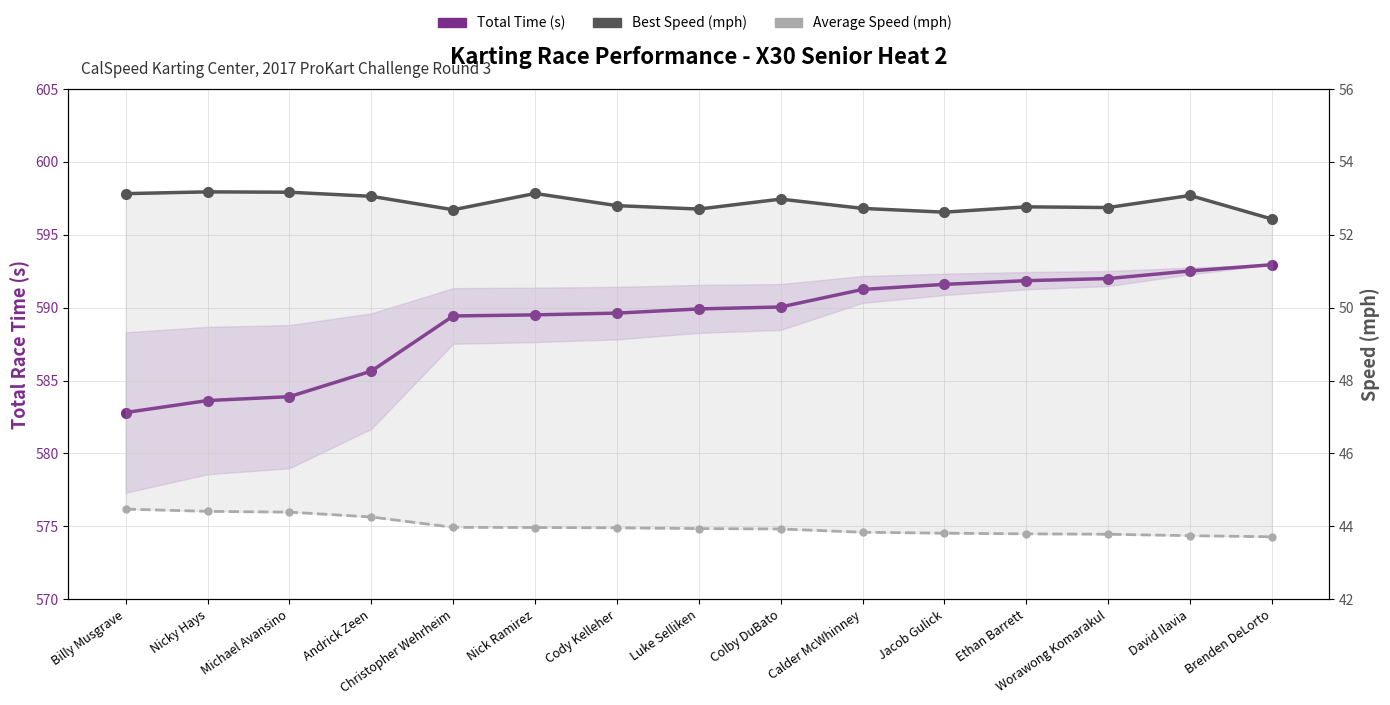

What is the label of the 11th point from the right?

Christopher Wehrheim